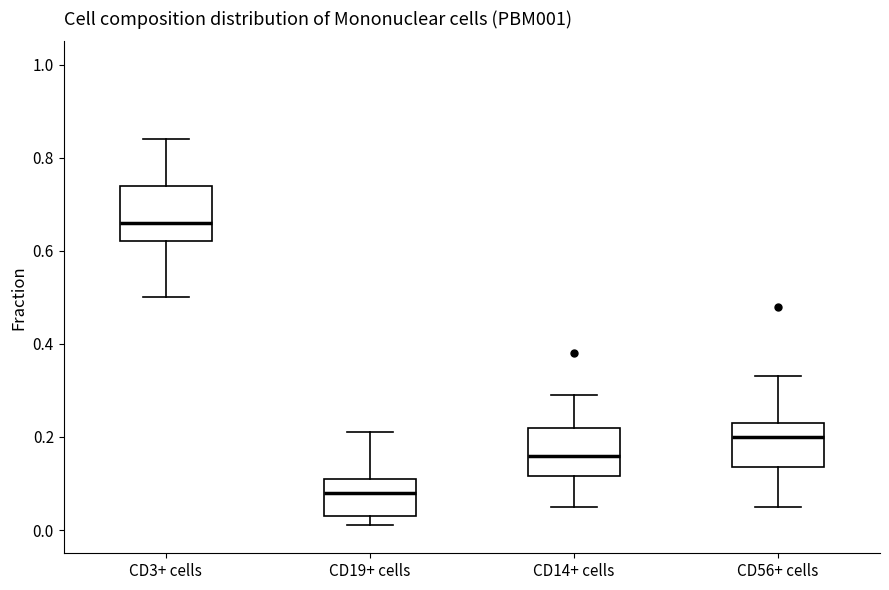

Reading left to right, transcribe this box plot: for each box, give where its median line is, the range the box spans, and where its two whiskers end, as read against the y-axis. The values are not printed on the chart, so give them approximately, as read against the axis.

CD3+ cells: median 0.66, box 0.62 to 0.74, whiskers 0.50 to 0.84
CD19+ cells: median 0.08, box 0.04 to 0.12, whiskers 0.02 to 0.22
CD14+ cells: median 0.16, box 0.12 to 0.22, whiskers 0.06 to 0.30
CD56+ cells: median 0.20, box 0.14 to 0.24, whiskers 0.06 to 0.34